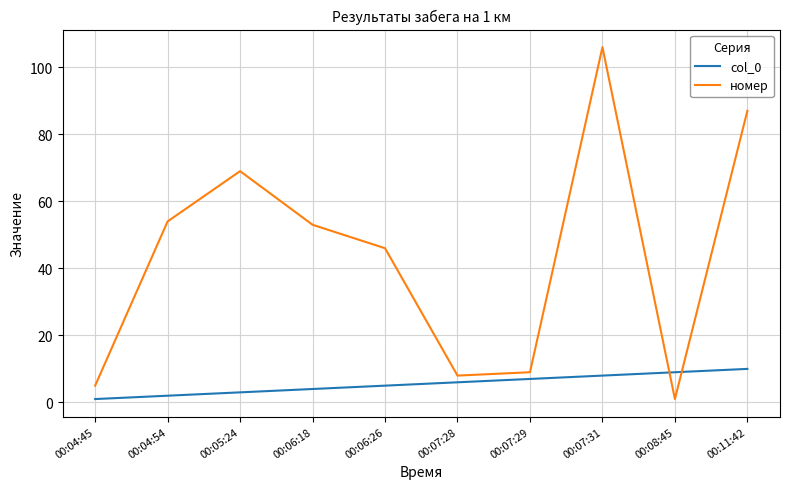

What is the difference between the second highest and second lowest values in the col_0 series?

7